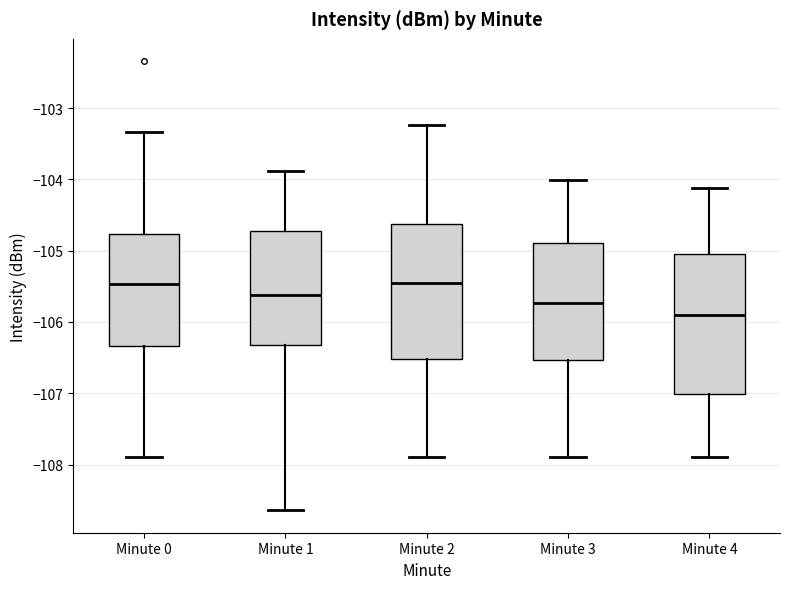

Where does the lower whisker of the box for Minute 1 end on the y-axis? The values are not printed on the chart, so give them approximately, as read against the axis.

-108.6